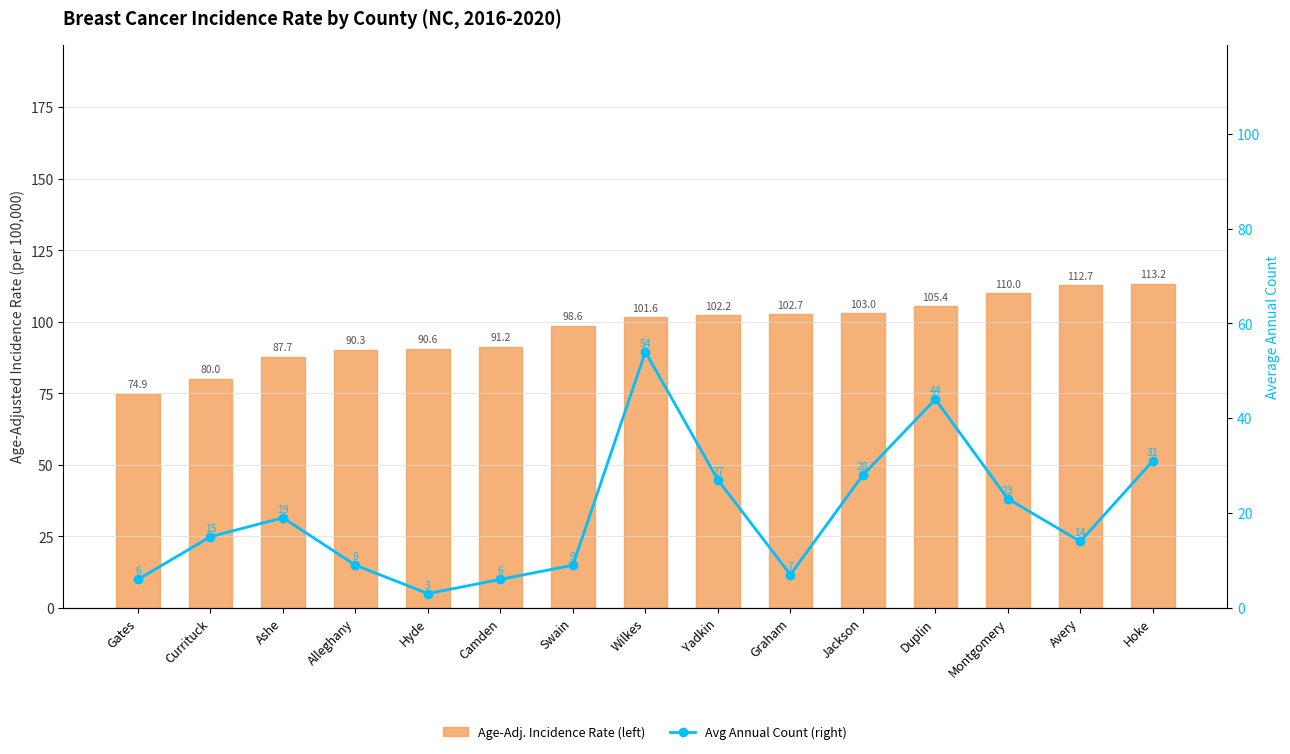

Reading right to left, extract all data points from this chart.

Age-Adj. Incidence Rate (left): 113.2	112.7	110.0	105.4	103.0	102.7	102.2	101.6	98.6	91.2	90.6	90.3	87.7	80.0	74.9
Avg Annual Count (right): 31.0	14.0	23.0	44.0	28.0	7.0	27.0	54.0	9.0	6.0	3.0	9.0	19.0	15.0	6.0